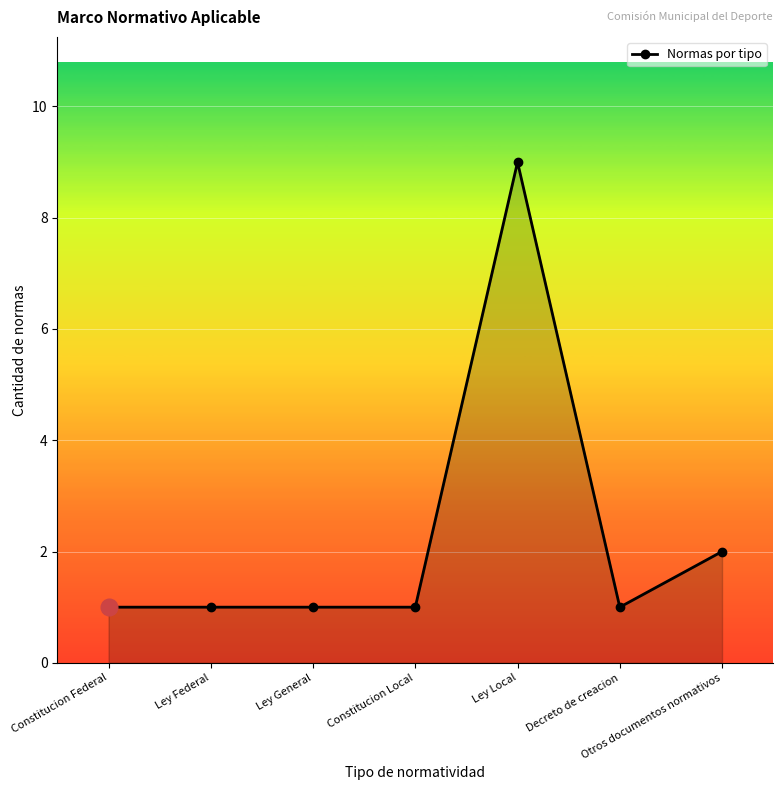

What is the average value?

2